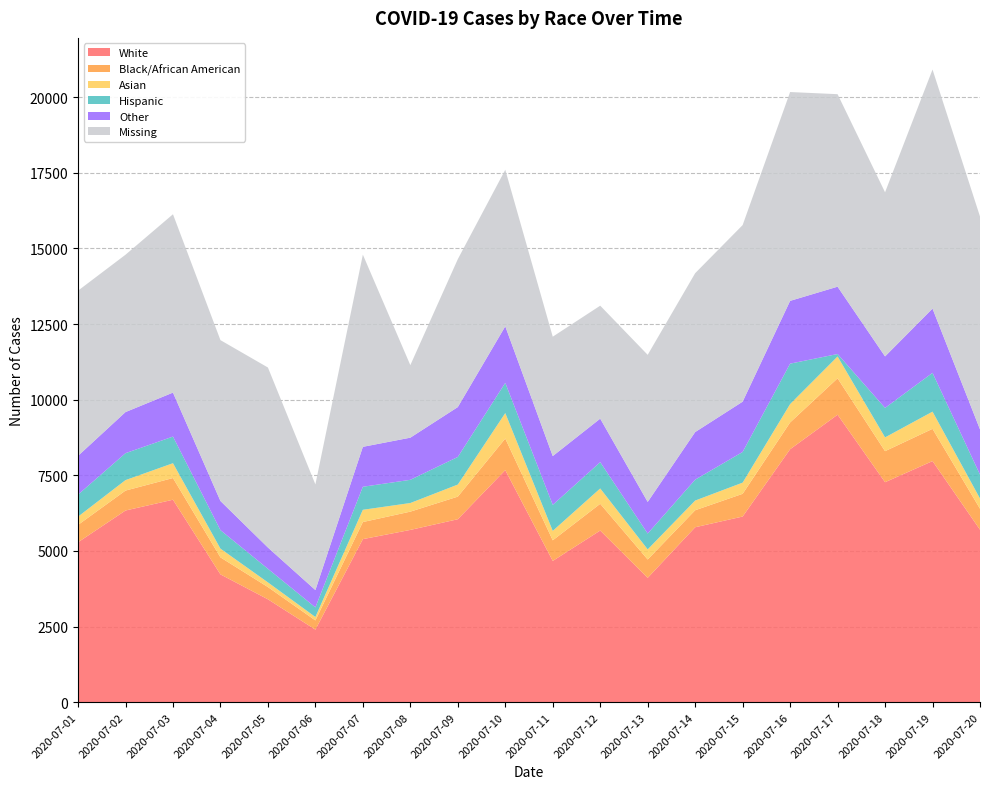

Reading left to right, what are all the values shown in this chart?

White: 5288	6338	6695	4227	3403	2401	5392	5697	6050	7673	4672	5676	4112	5785	6139	8364	9505	7274	7972	5704
Black/African American: 574	659	717	562	405	304	565	604	747	1044	681	884	607	562	751	885	1203	1026	1066	693
Asian: 273	346	490	289	154	113	405	285	399	842	312	507	334	320	370	607	722	455	568	338
Hispanic: 729	890	880	611	450	318	761	767	912	999	860	870	524	691	1014	1337	81	975	1283	791
Other: 1281	1359	1454	964	703	573	1320	1393	1649	1869	1613	1438	1045	1573	1662	2075	2226	1702	2124	1494
Missing: 5460	5201	5895	5317	5950	3492	6353	2397	4889	5175	3946	3734	4862	5252	5837	6903	6363	5425	7902	7037